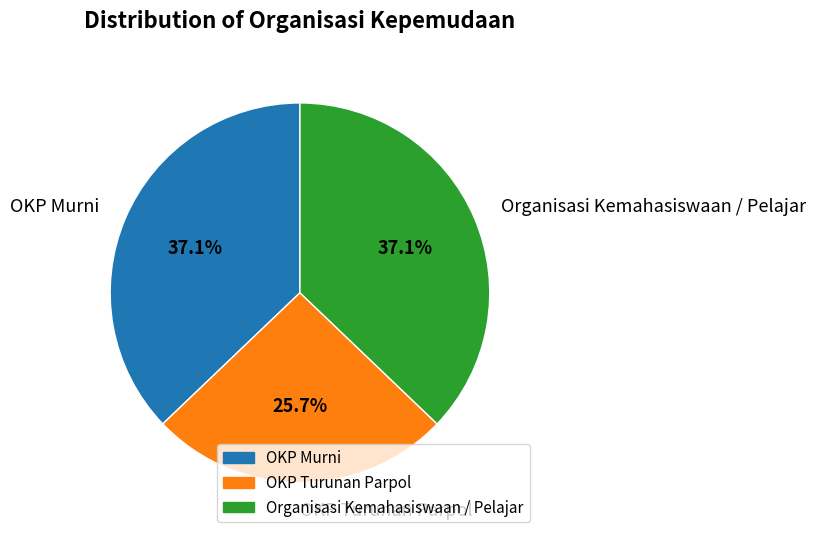

To the nearest percent, what is the difference between the OKP Murni and OKP Turunan Parpol slice percentages?

11%